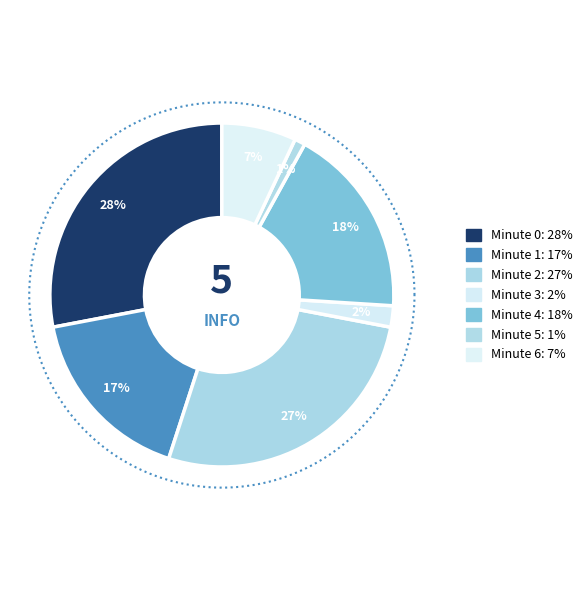

Rank the categories by value from lowest to highest.

5, 3, 6, 1, 4, 2, 0